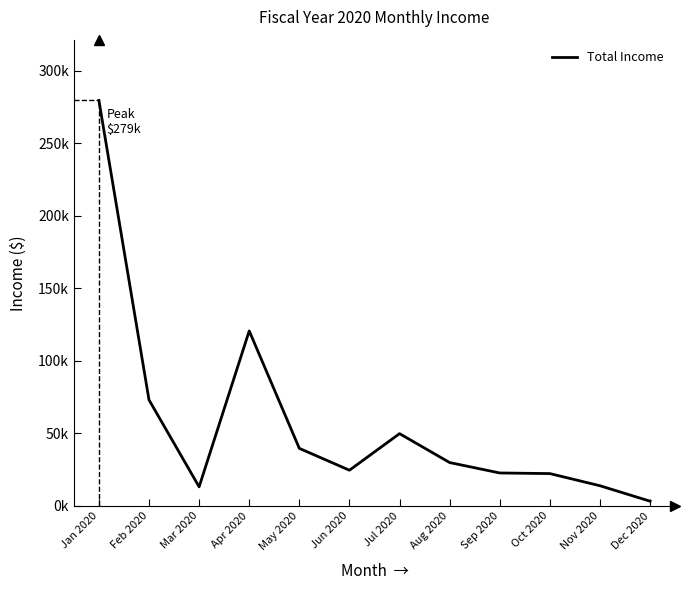

Count the number of categories in the chart.

12